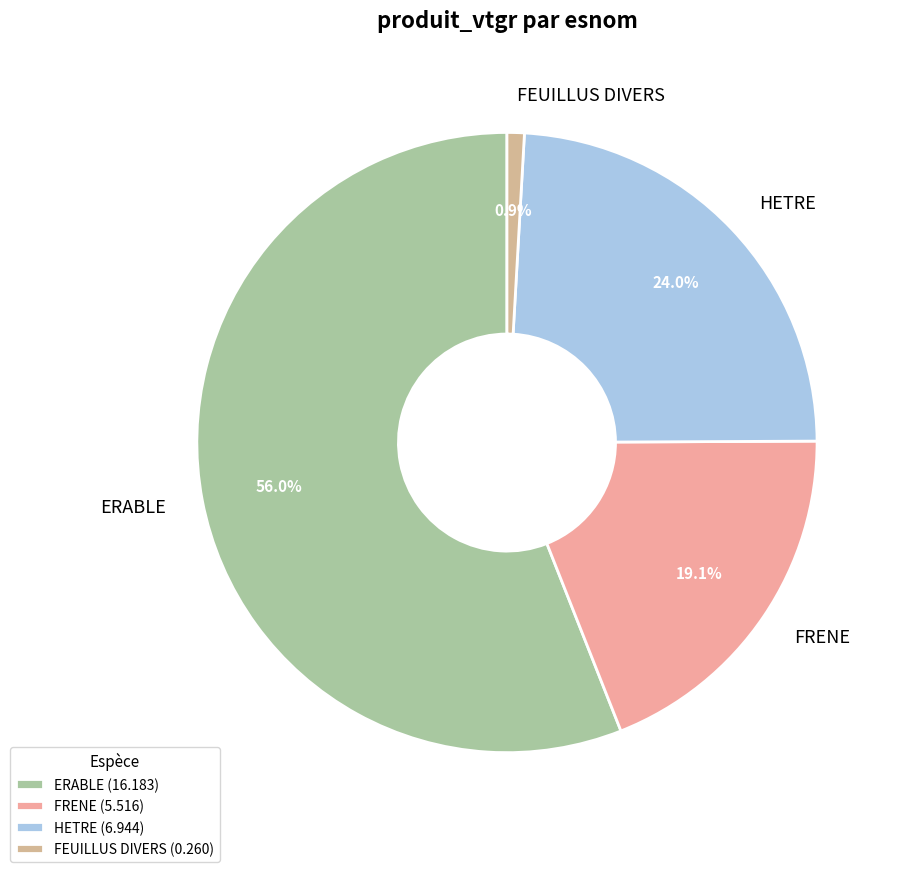

To the nearest percent, what is the difference between the largest and smallest slice percentages?

55%